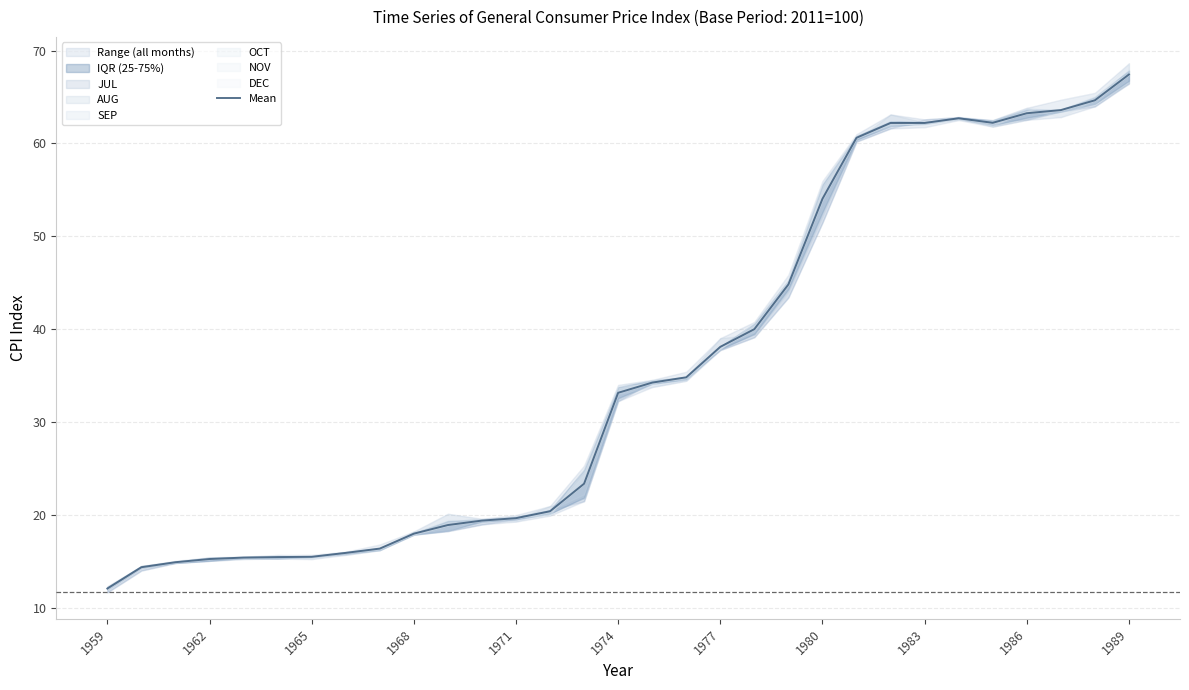

What is the change in value from 26 to 27?

+1.0